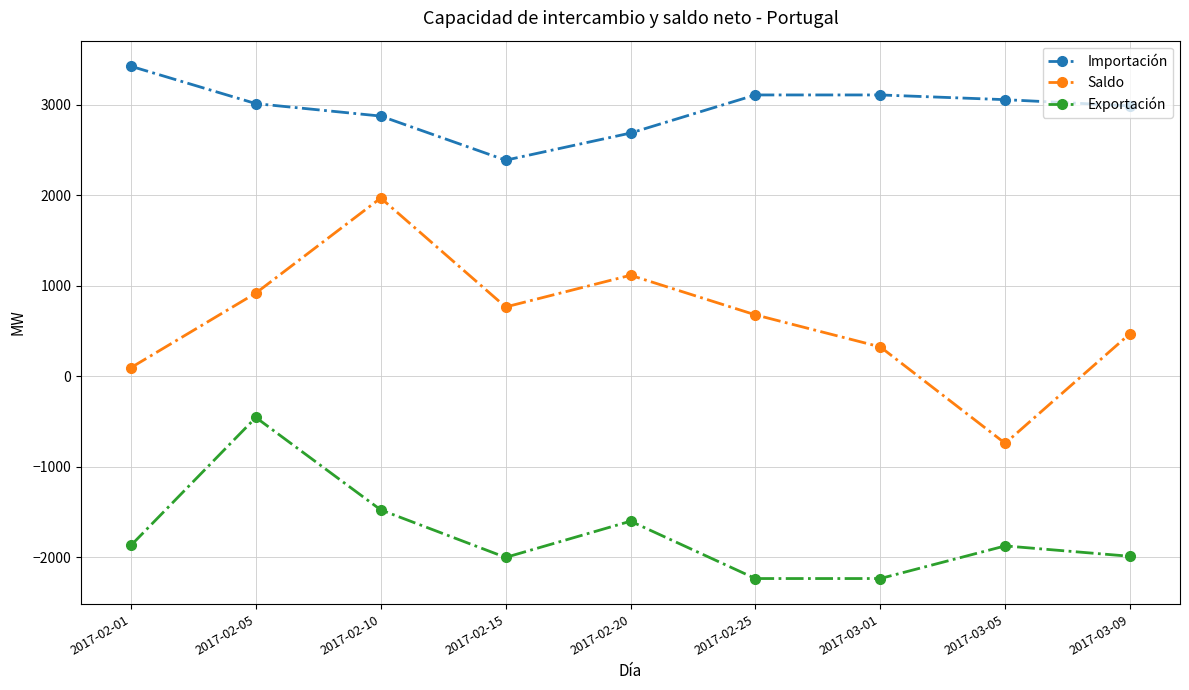

Which series changed the most between 2017-02-05 and 2017-02-25?

Exportación